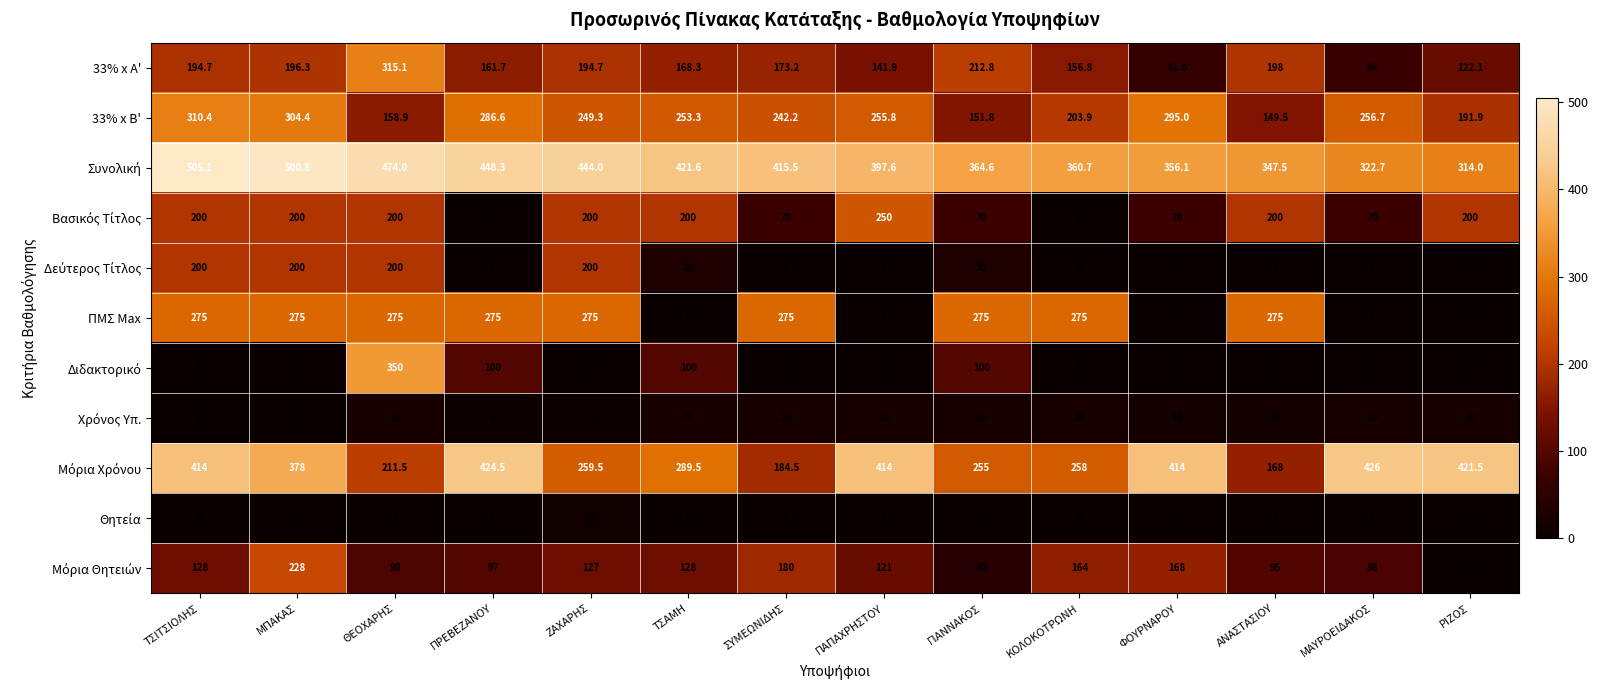

What value does the 33% x A' series have at ΖΑΧΑΡΗΣ?

194.7